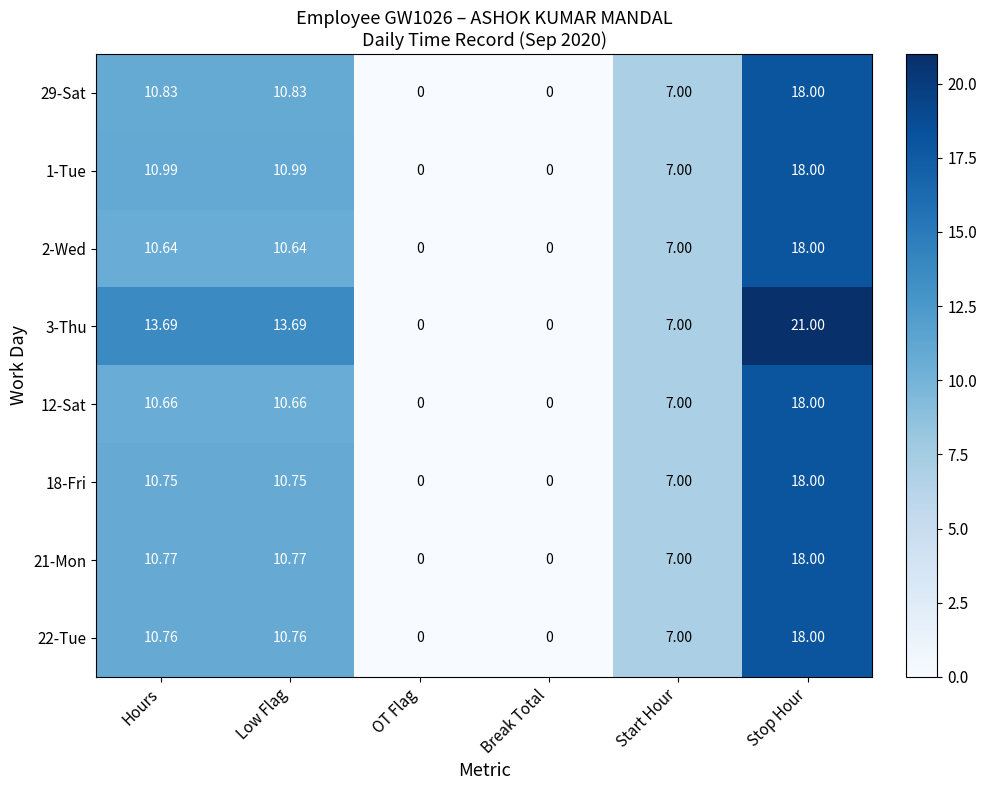

What is the total value across all series at Start Hour?

56.0